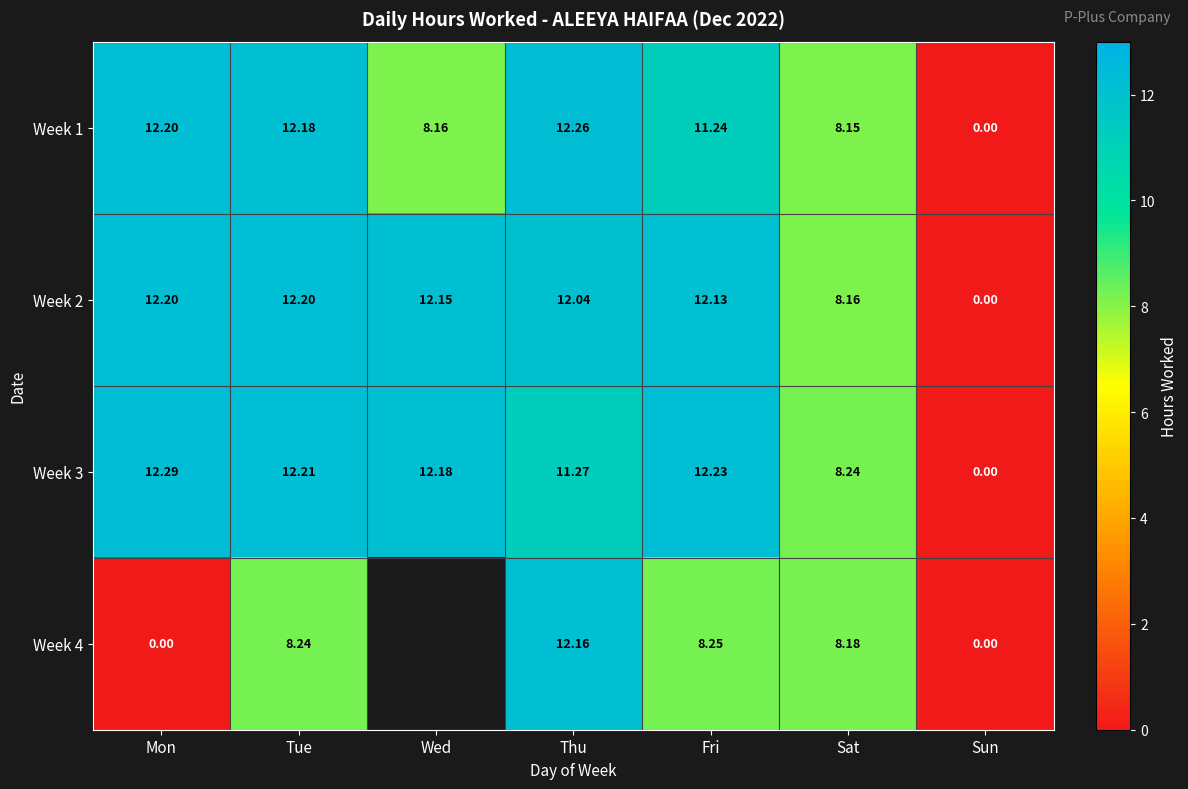

Is it true that Week 3 equals 12.2 at Tue?

True